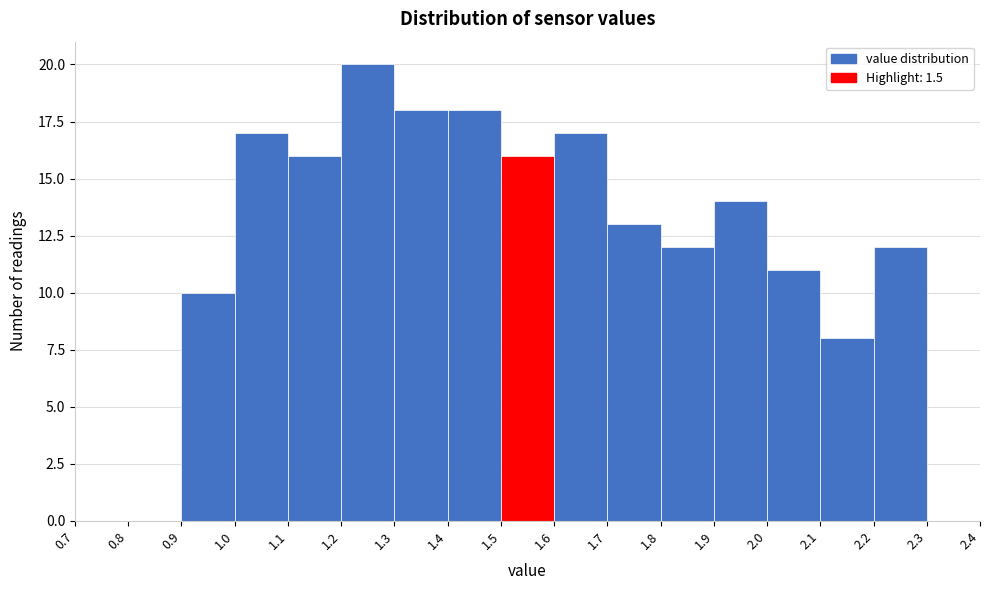

Reading left to right, list every bar in this chart as the range it spans on the x-axis followed by its height. The values are not printed on the chart, so give them approximately, as read against the axis.

0.7 to 0.8: 0
0.8 to 0.9: 0
0.9 to 1.0: 10
1.0 to 1.1: 17
1.1 to 1.2: 16
1.2 to 1.3: 20
1.3 to 1.4: 18
1.4 to 1.5: 18
1.5 to 1.6: 16
1.6 to 1.7: 17
1.7 to 1.8: 13
1.8 to 1.9: 12
1.9 to 2.0: 14
2.0 to 2.1: 11
2.1 to 2.2: 8
2.2 to 2.3: 12
2.3 to 2.4: 0